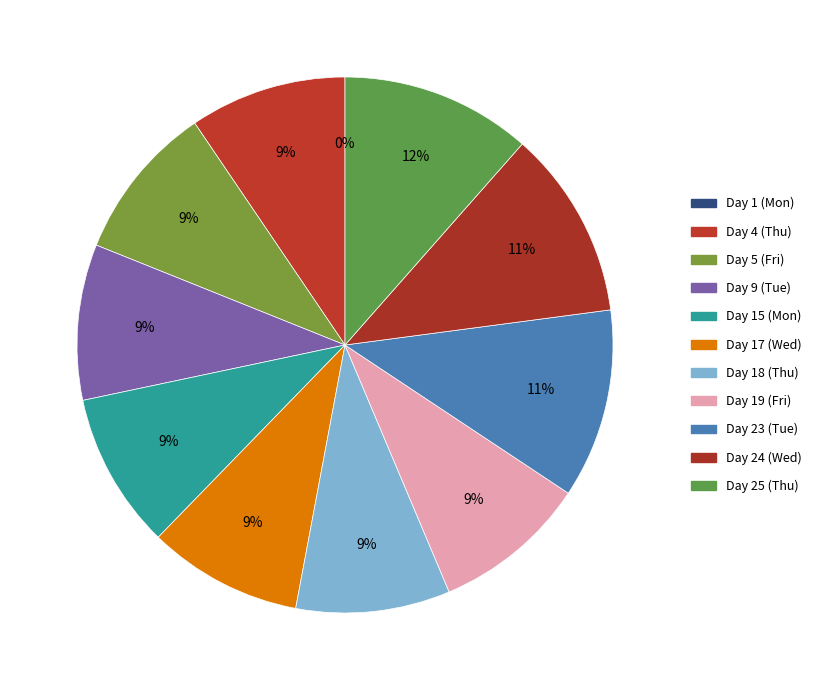

To the nearest percent, what portion does Day 9 (Tue) represent?

9%